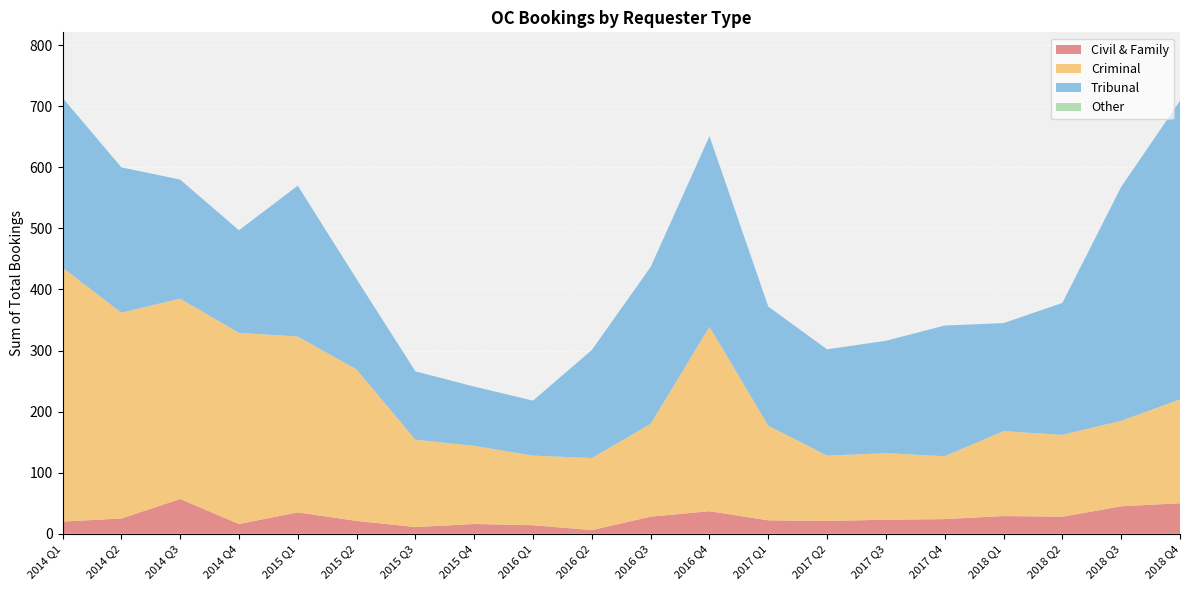

Reading right to left, extract all data points from this chart.

Civil & Family: 2018 Q4=50	2018 Q3=45	2018 Q2=28	2018 Q1=29	2017 Q4=24	2017 Q3=23	2017 Q2=21	2017 Q1=22	2016 Q4=37	2016 Q3=28	2016 Q2=6	2016 Q1=14	2015 Q4=16	2015 Q3=11	2015 Q2=21	2015 Q1=35	2014 Q4=16	2014 Q3=57	2014 Q2=25	2014 Q1=20
Criminal: 2018 Q4=170	2018 Q3=140	2018 Q2=134	2018 Q1=139	2017 Q4=103	2017 Q3=109	2017 Q2=107	2017 Q1=155	2016 Q4=302	2016 Q3=152	2016 Q2=118	2016 Q1=114	2015 Q4=128	2015 Q3=143	2015 Q2=248	2015 Q1=288	2014 Q4=313	2014 Q3=328	2014 Q2=337	2014 Q1=416
Tribunal: 2018 Q4=489	2018 Q3=383	2018 Q2=216	2018 Q1=177	2017 Q4=214	2017 Q3=184	2017 Q2=174	2017 Q1=195	2016 Q4=312	2016 Q3=257	2016 Q2=177	2016 Q1=90	2015 Q4=97	2015 Q3=112	2015 Q2=148	2015 Q1=247	2014 Q4=168	2014 Q3=195	2014 Q2=238	2014 Q1=278
Other: 2018 Q4=0	2018 Q3=0	2018 Q2=0	2018 Q1=0	2017 Q4=0	2017 Q3=0	2017 Q2=0	2017 Q1=0	2016 Q4=0	2016 Q3=0	2016 Q2=0	2016 Q1=0	2015 Q4=0	2015 Q3=0	2015 Q2=0	2015 Q1=0	2014 Q4=0	2014 Q3=0	2014 Q2=0	2014 Q1=0